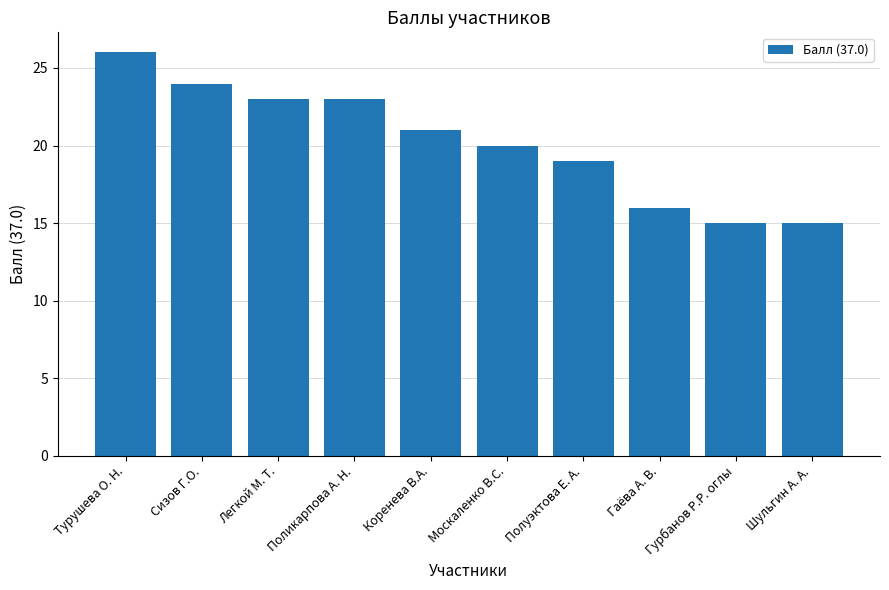

Reading right to left, transcribe all the data shown in this chart.

Шульгин А. А.=15	Гурбанов Р.Р. оглы=15	Гаёва А. В.=16	Полуэктова Е. А.=19	Москаленко В.С.=20	Коренева В.А.=21	Поликарпова А. Н.=23	Легкой М. Т.=23	Сизов Г.О.=24	Турушева О. Н.=26